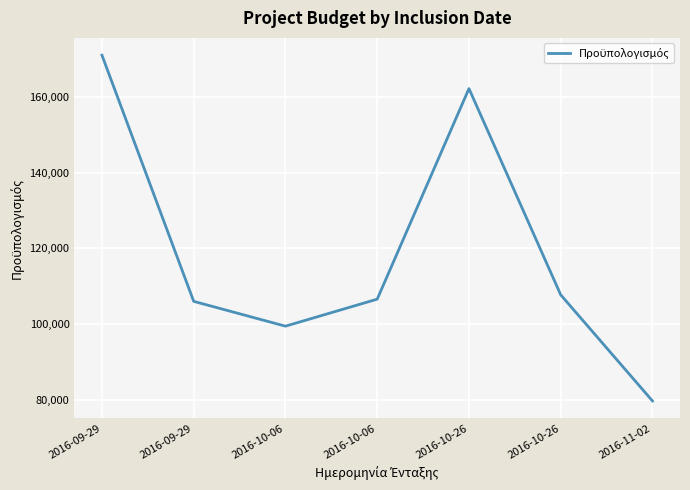

What is the difference between the maximum and minimum values?

91393.4